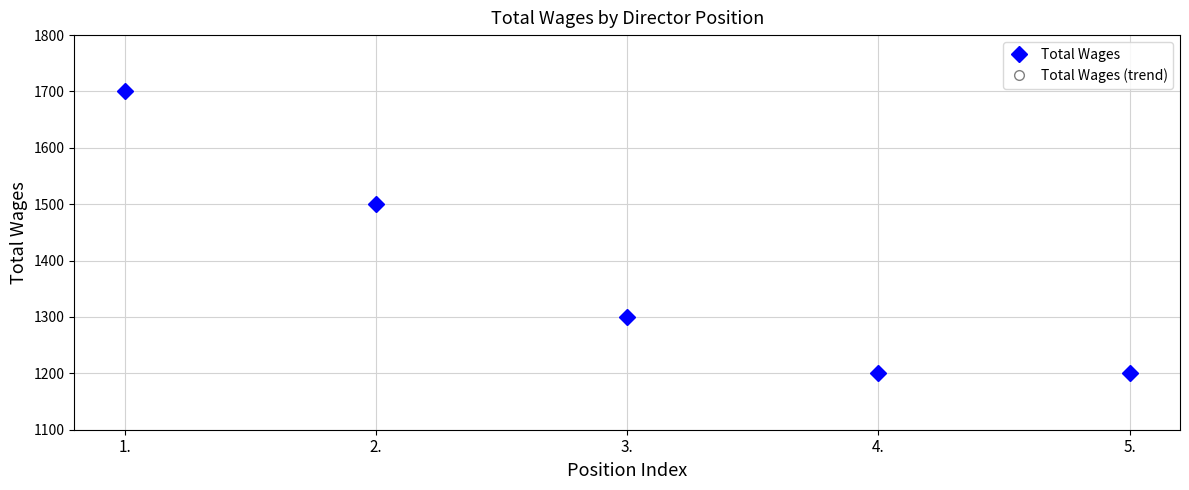

True or false: Total Wages has a value of 2147 at 2..

False